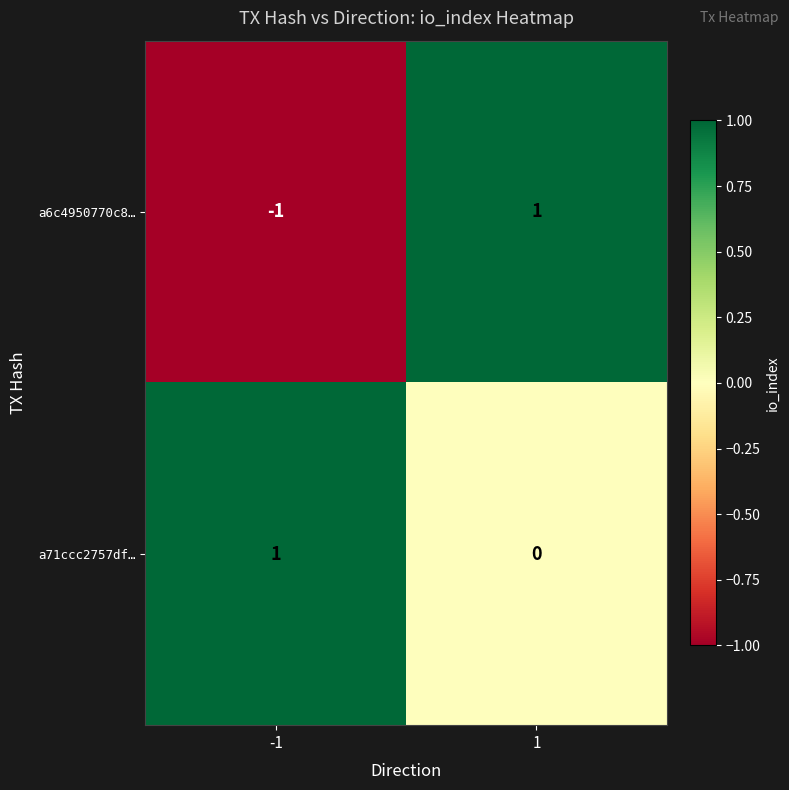

Count the number of categories in the chart.

2